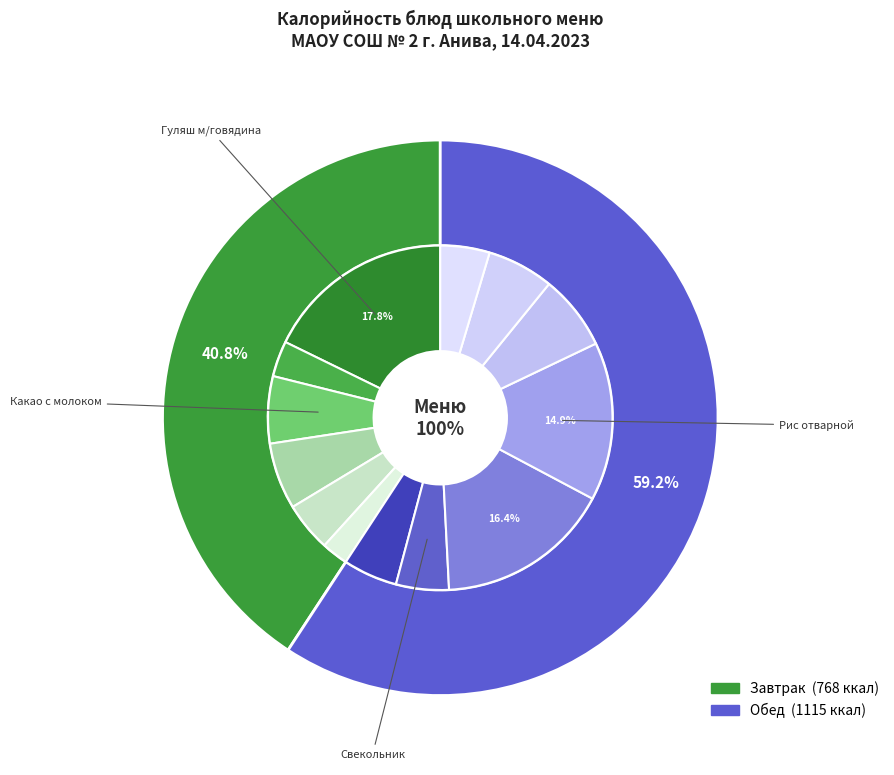

What percentage is the Какао с молоком slice, to the nearest percent?

6%